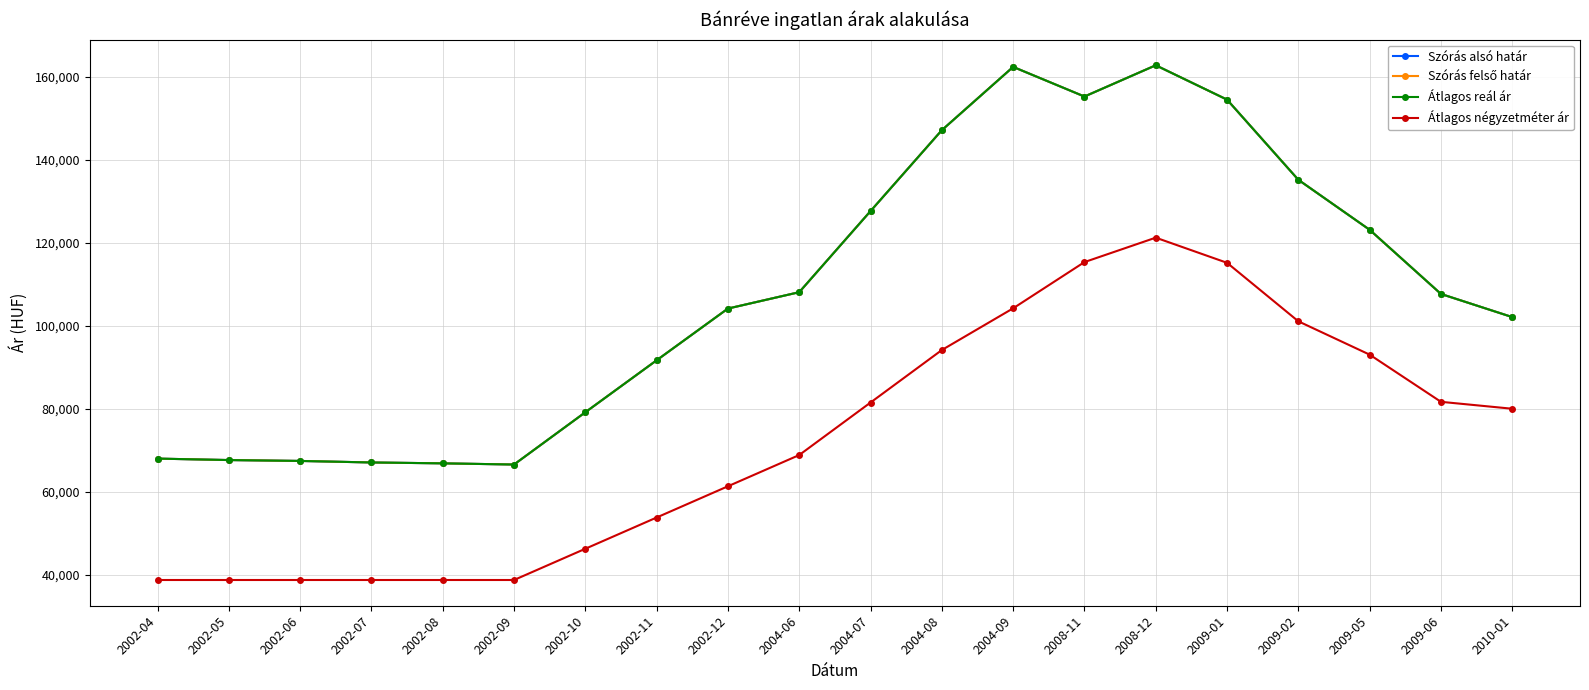

What value does the Szórás felső határ series have at 2009-06, to the nearest 100?

107600